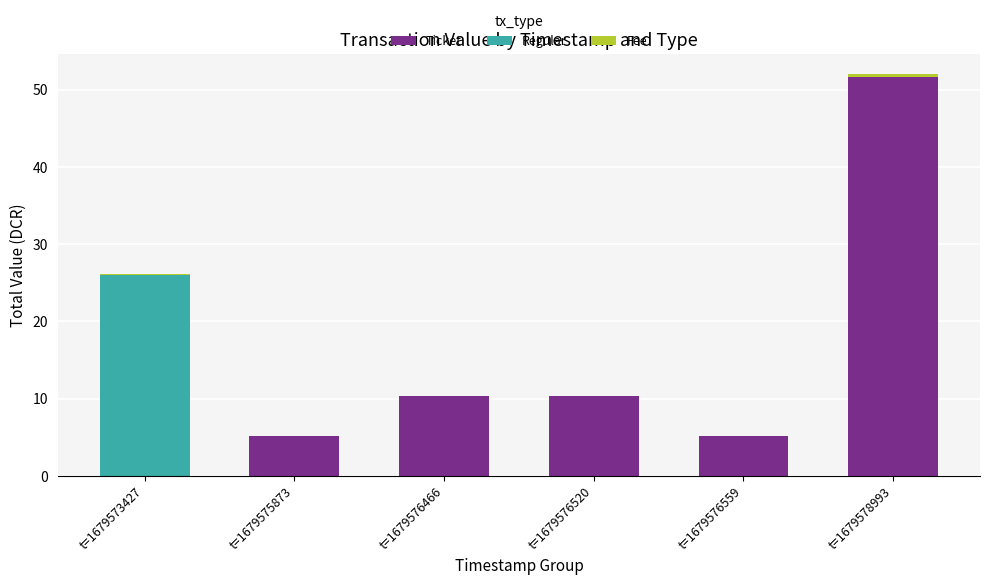

What is the sum of all Ticket values?

82.6